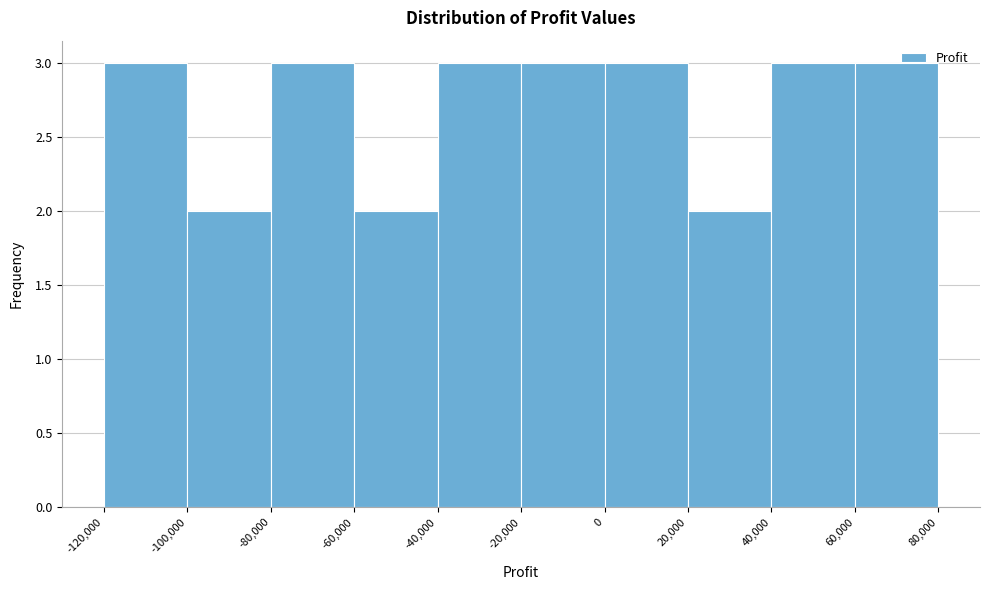

Reading left to right, list every bar in this chart as the range it spans on the x-axis followed by its height. The values are not printed on the chart, so give them approximately, as read against the axis.

-120,000 to -100,000: 3
-100,000 to -80,000: 2
-80,000 to -60,000: 3
-60,000 to -40,000: 2
-40,000 to -20,000: 3
-20,000 to 0: 3
0 to 20,000: 3
20,000 to 40,000: 2
40,000 to 60,000: 3
60,000 to 80,000: 3